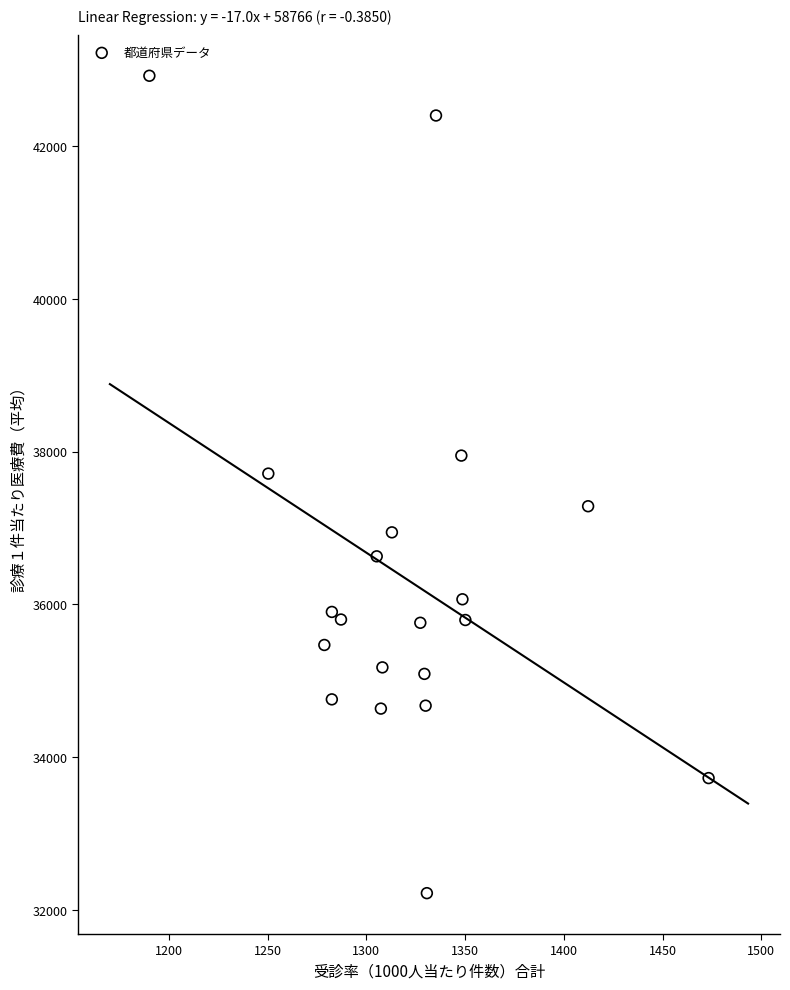

What Y value in the scatter plot is closest to 37569?

37711.6